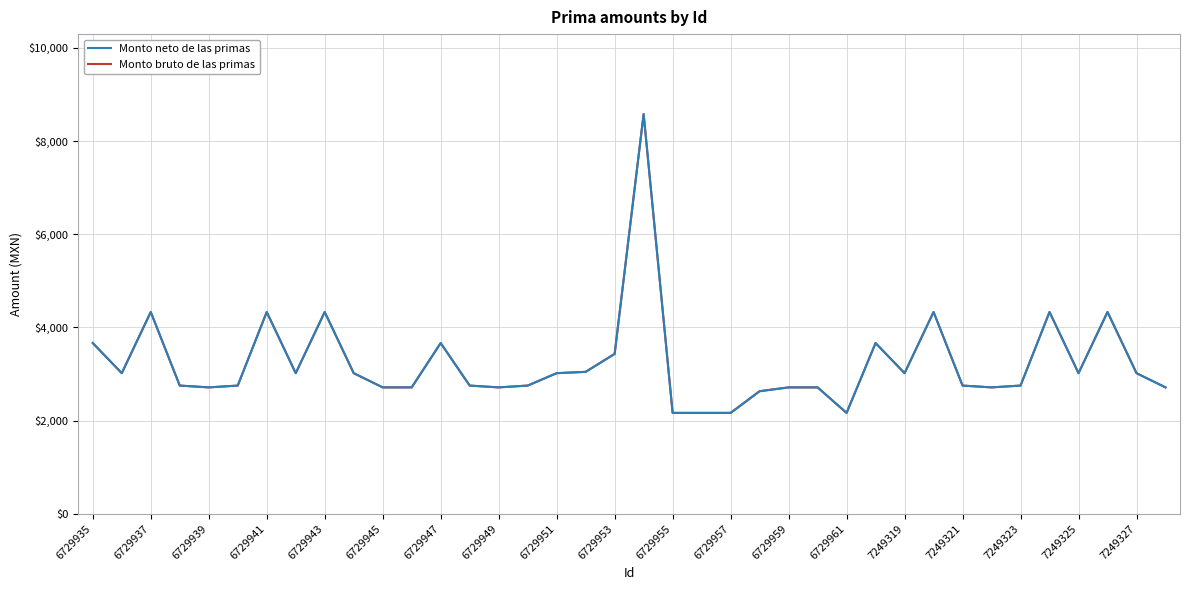

Does the chart have visible grid lines?

Yes